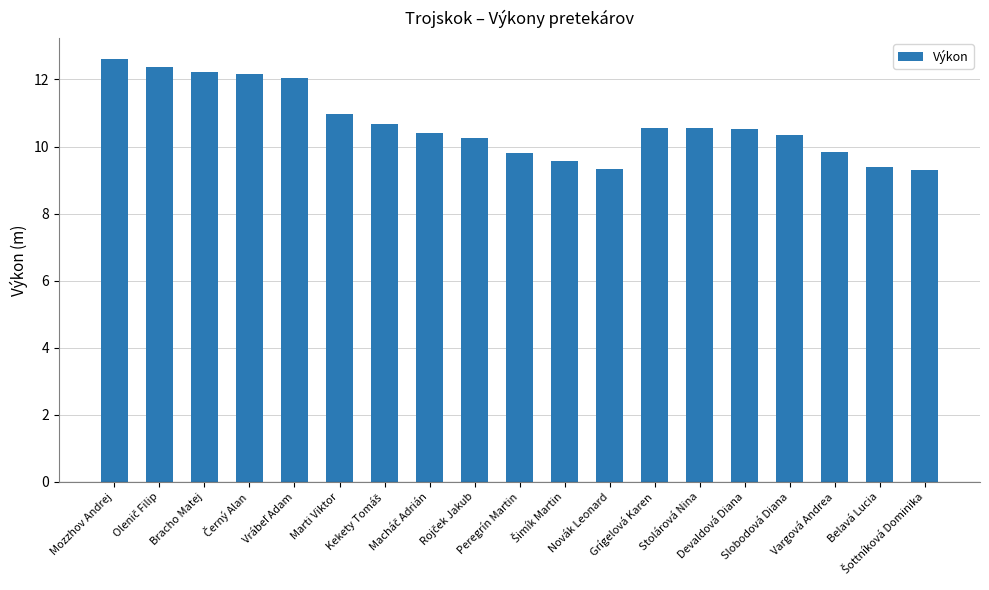

What is the value of the 19th bar from the left?

9.3